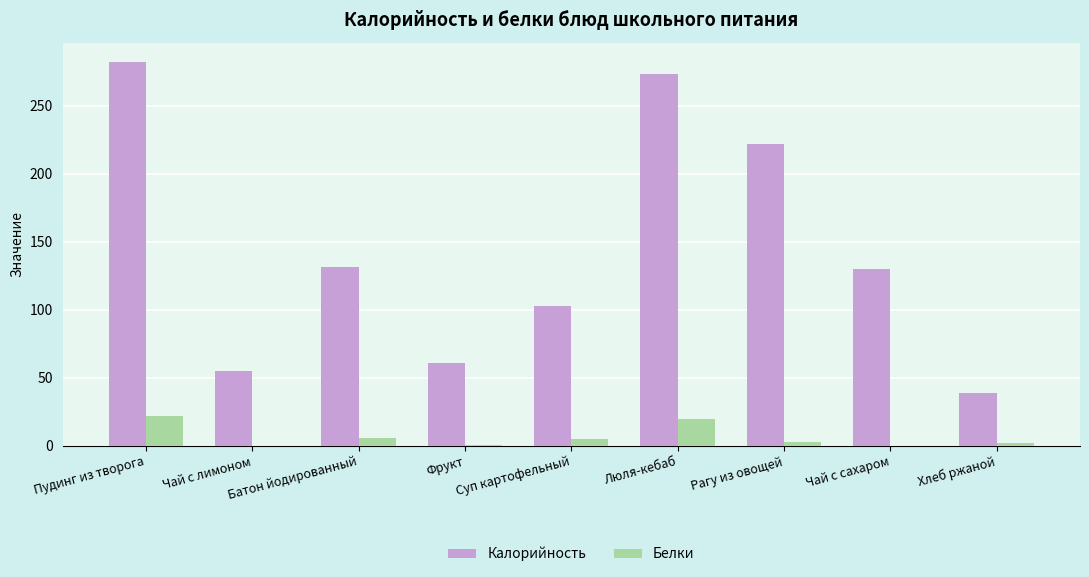

The Белки series shows 0.0 at Чай с сахаром. True or false?

True